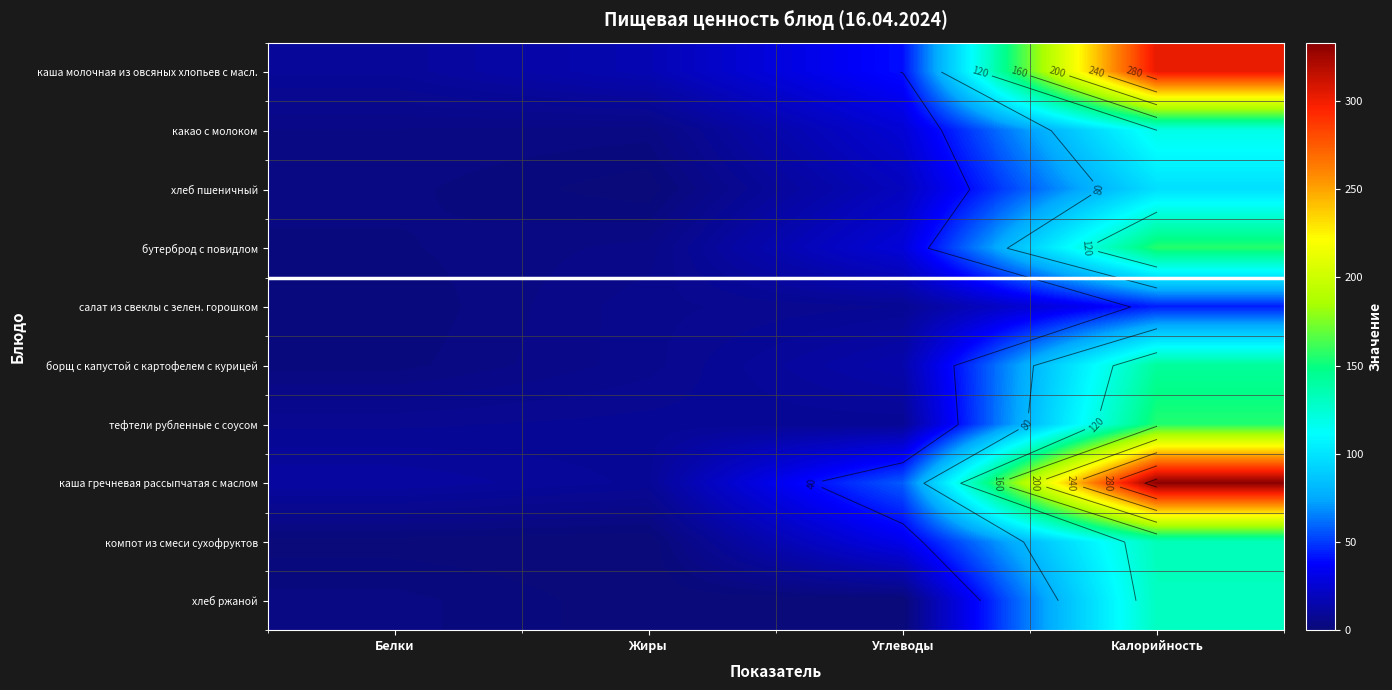

At which label does какао с молоком reach its peak?

Калорийность